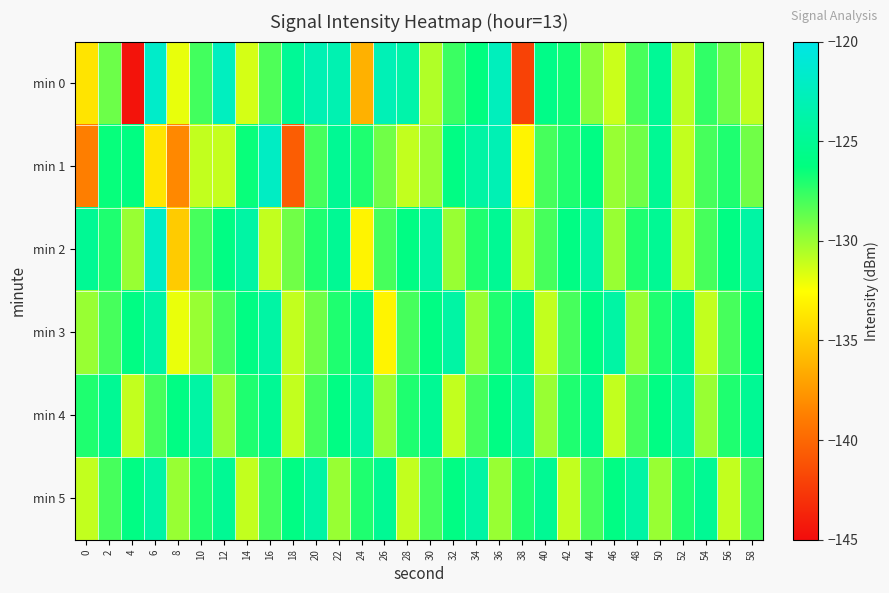

List the series in order of their peak value, lowest first.

min 3, min 4, min 5, min 1, min 2, min 0